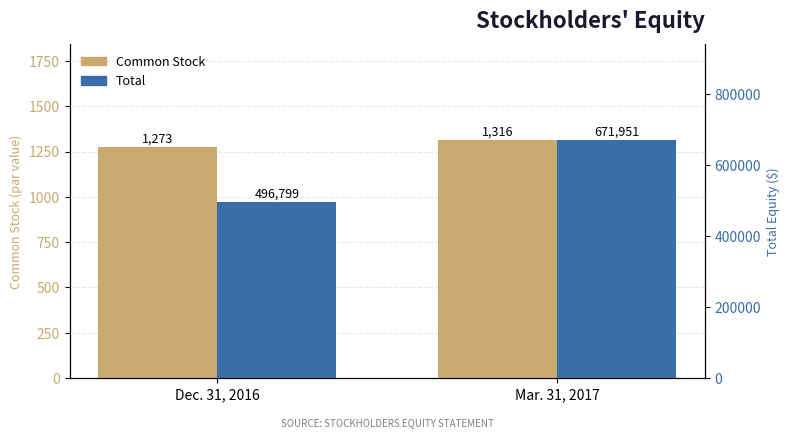

What is the sum of the Common Stock values at Dec. 31, 2016 and Mar. 31, 2017?

2589